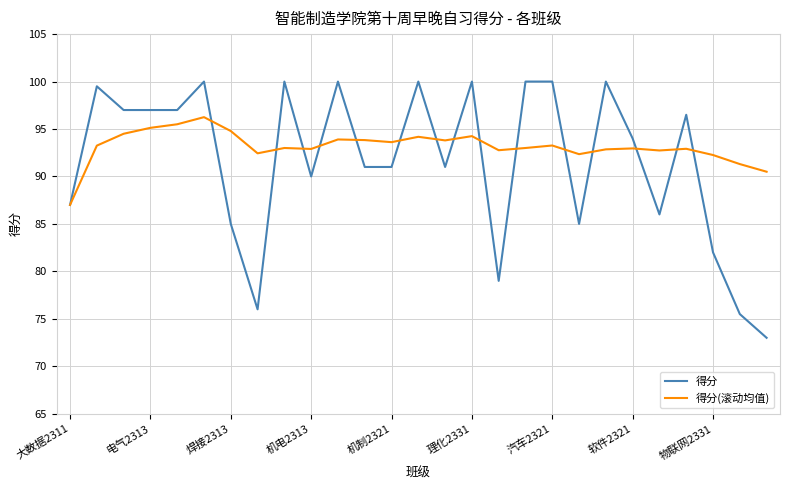

True or false: 得分 and 得分(滚动均值) intersect in this chart.

True